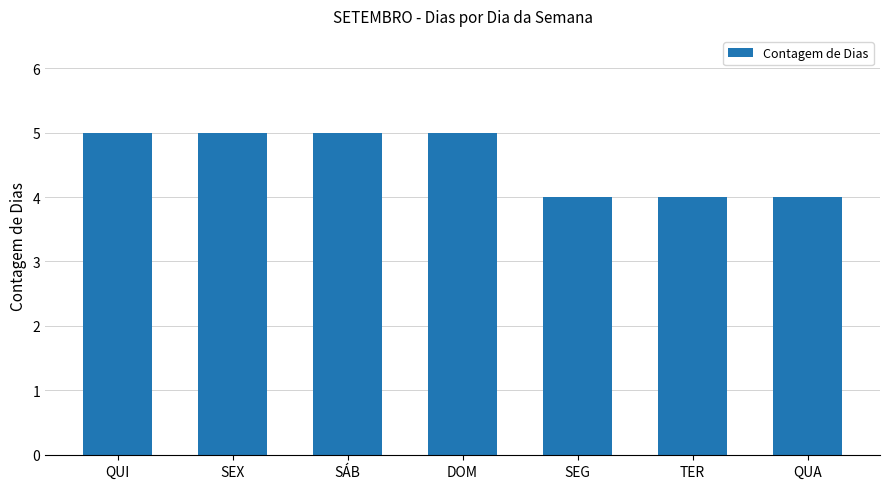

Reading left to right, extract all data points from this chart.

5	5	5	5	4	4	4